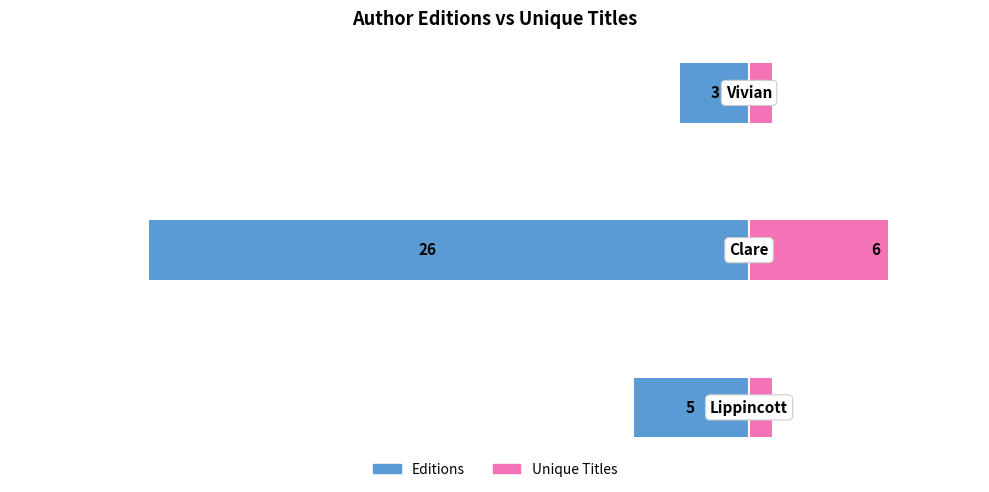

What are all the series names shown in the legend?

Editions, Unique Titles